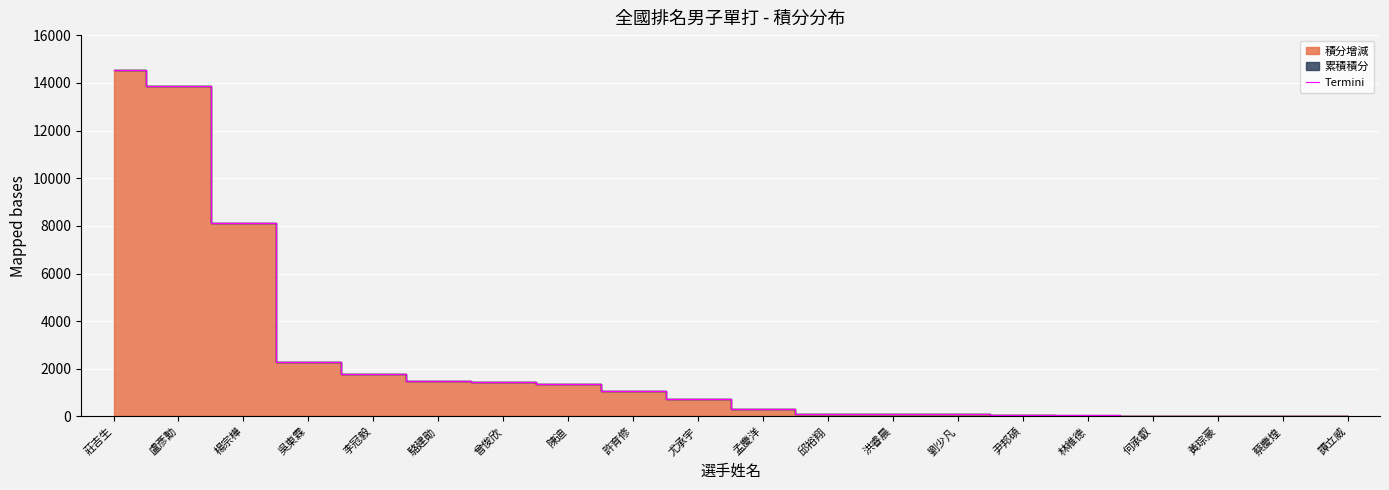

At which label is the value closest to 7284?

楊宗樺